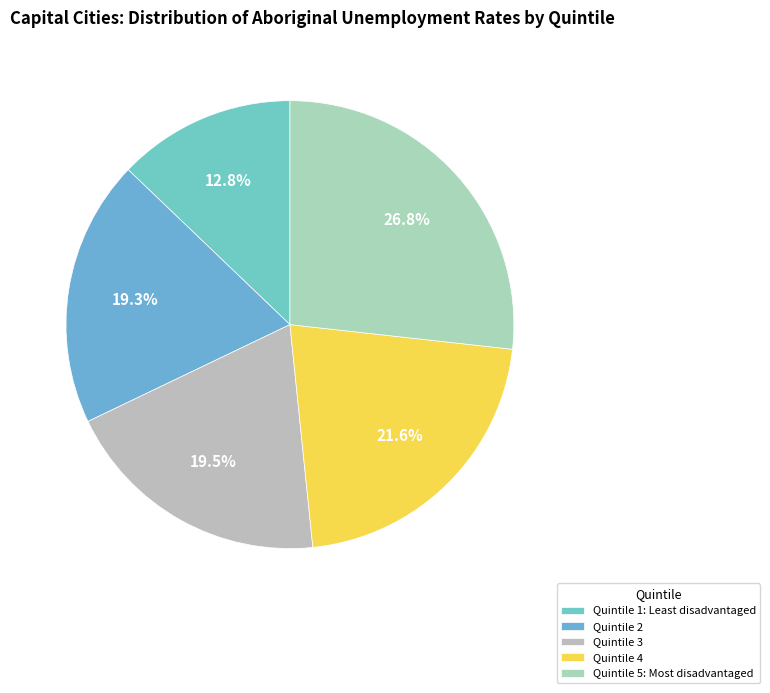

Is Quintile 5: Most disadvantaged the majority of the pie?

No